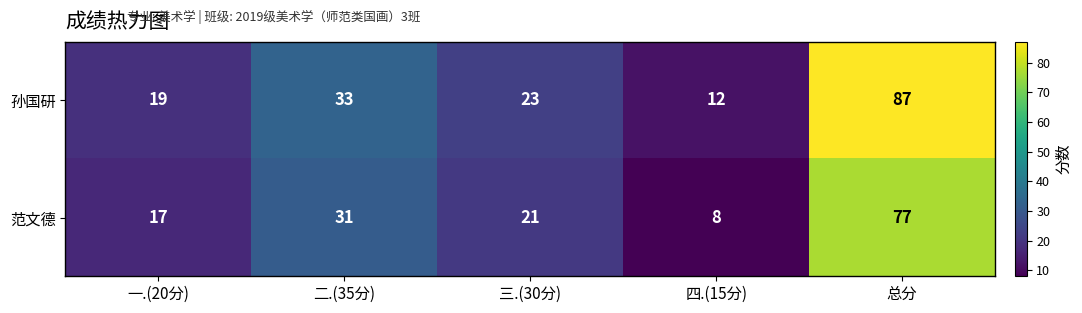

Count the number of data series in this chart.

2